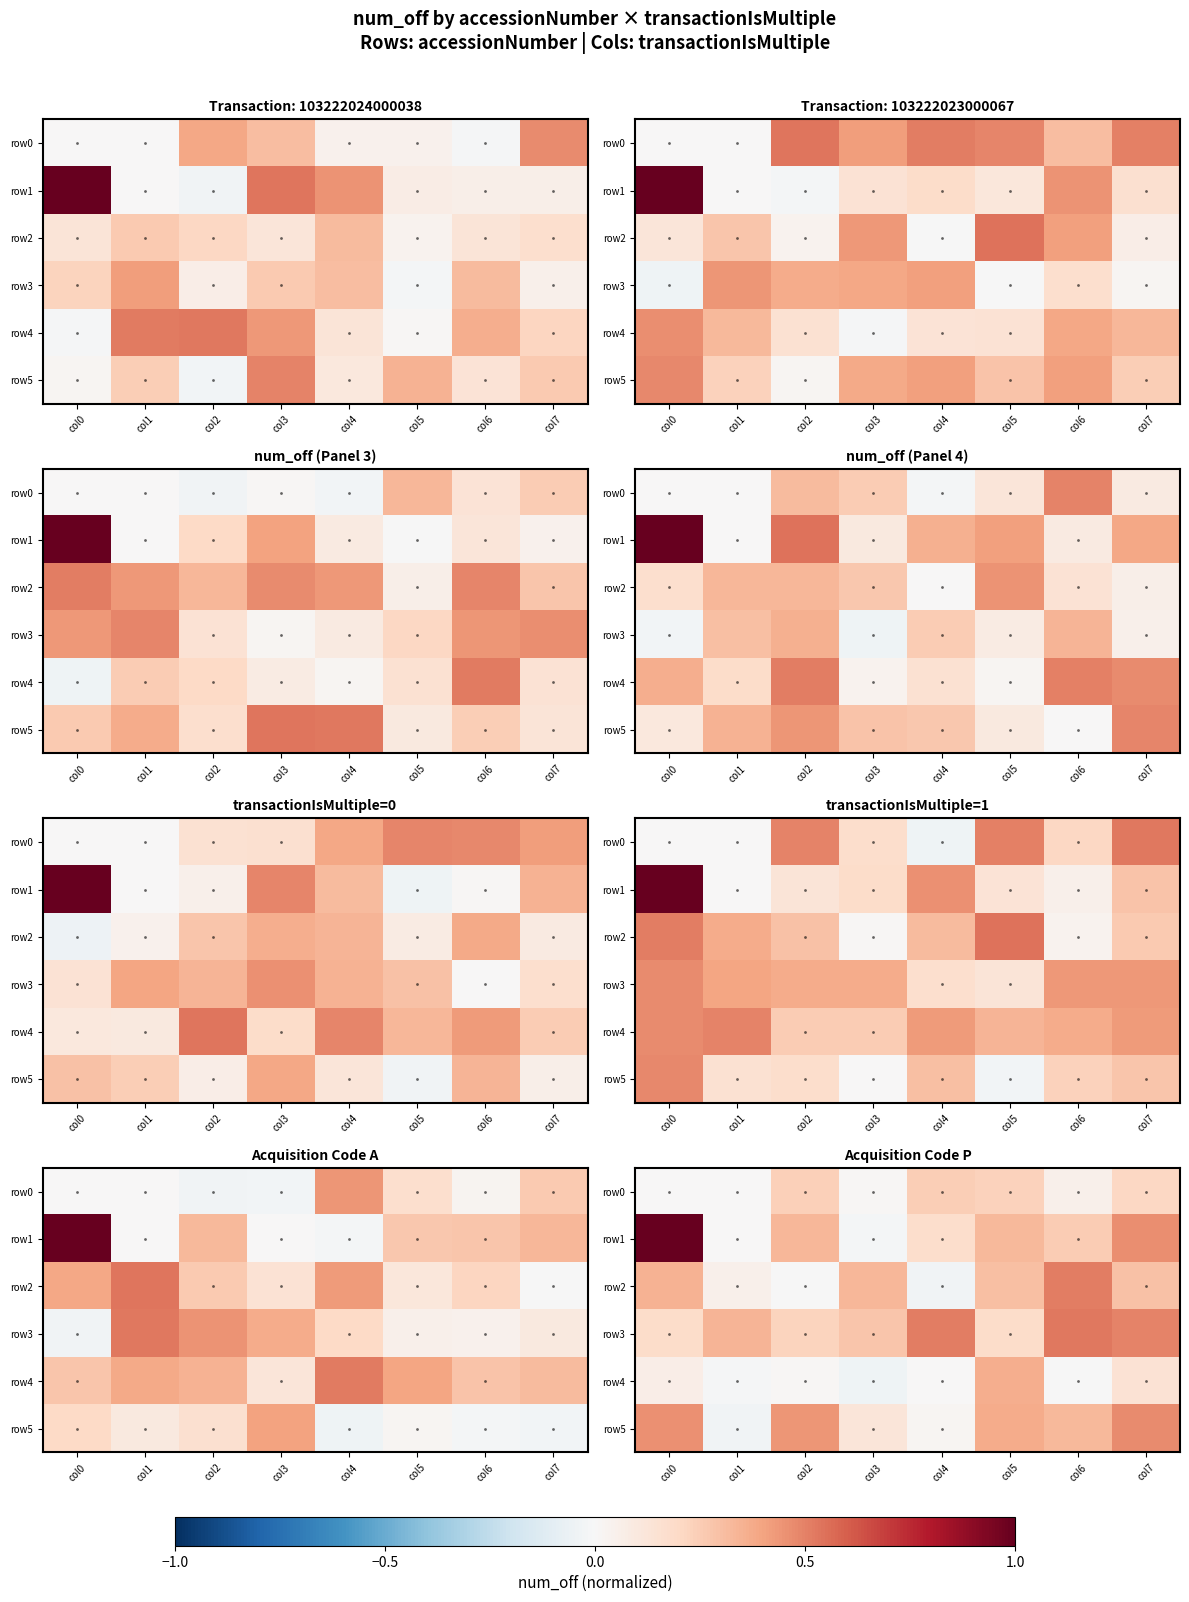

Which label corresponds to the smallest value in the chart?

col3